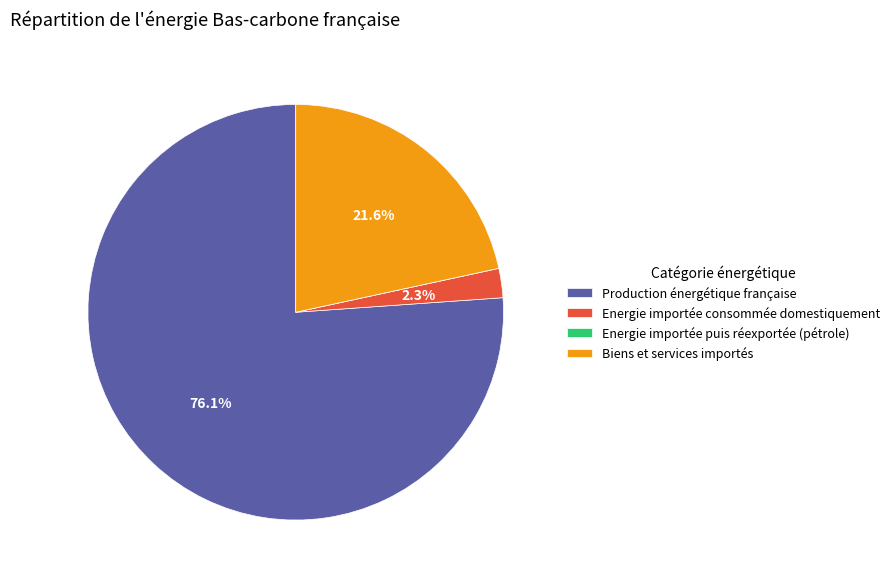

What is the ratio of the value at Biens et services importés to the value at Production énergétique française?

0.3